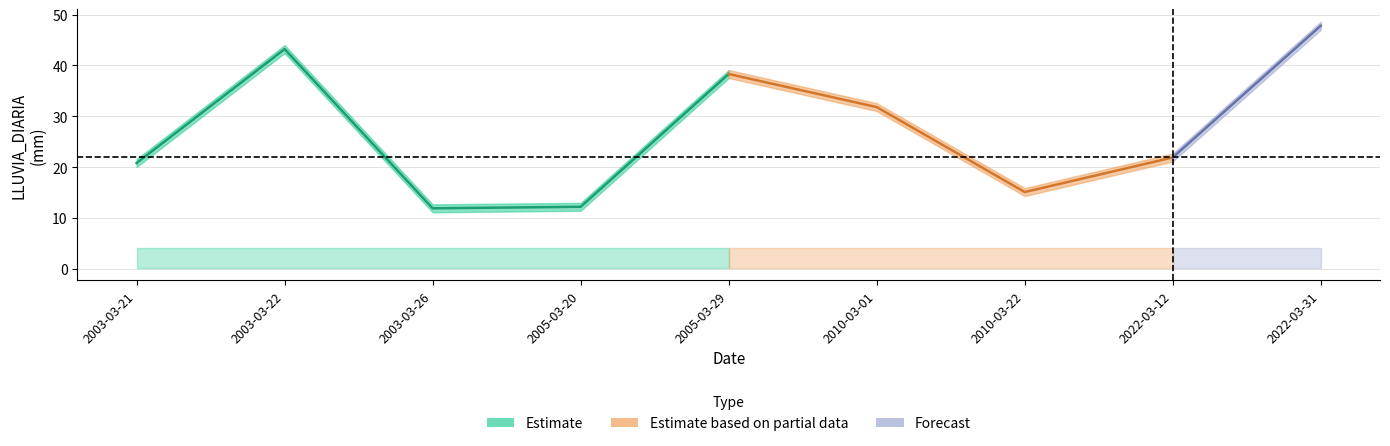

True or false: q3 and q1 cross at least once.

False